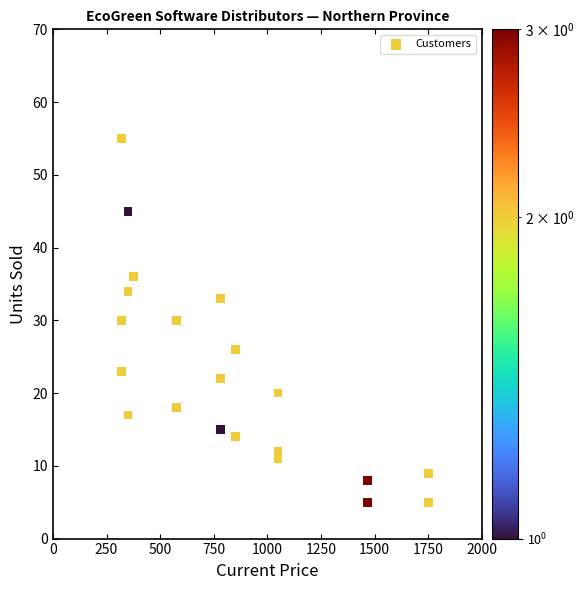

What is the range of Y values (max minus min)?

50